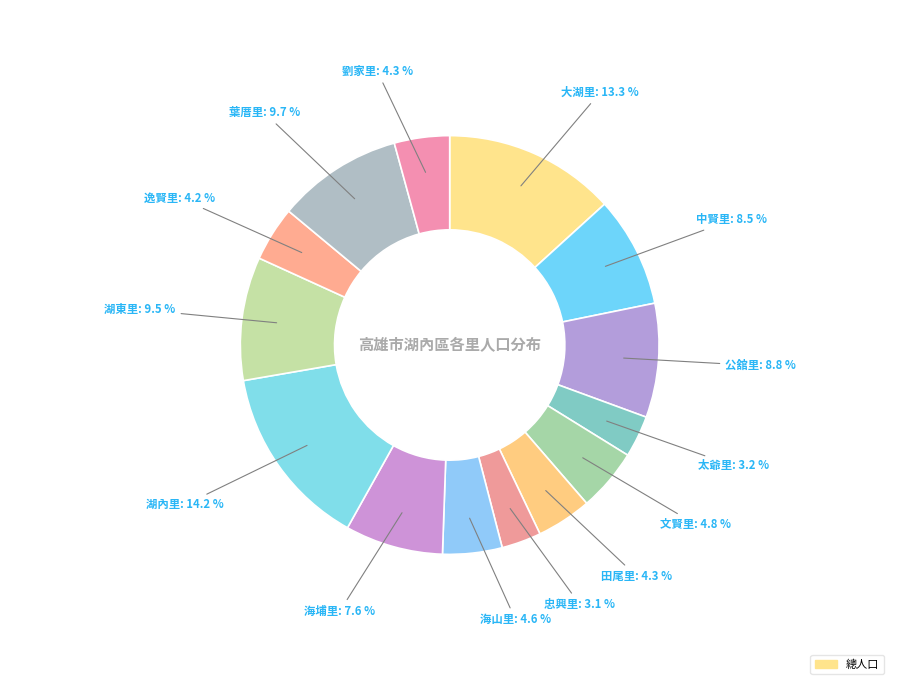

To the nearest percent, what is the difference between the largest and smallest slice percentages?

11%